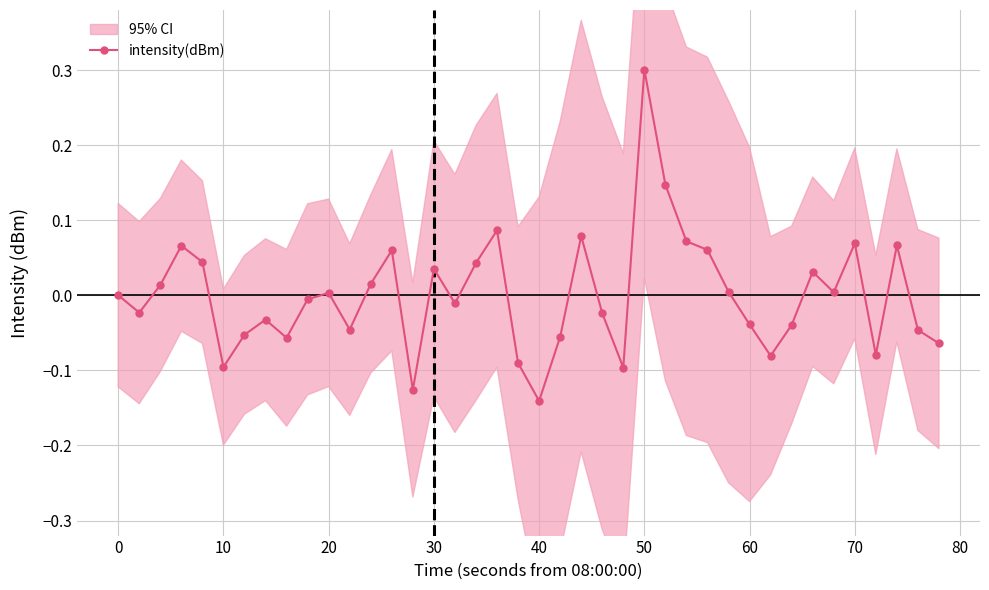

Which category has the lowest value in the intensity(dBm) series?

40